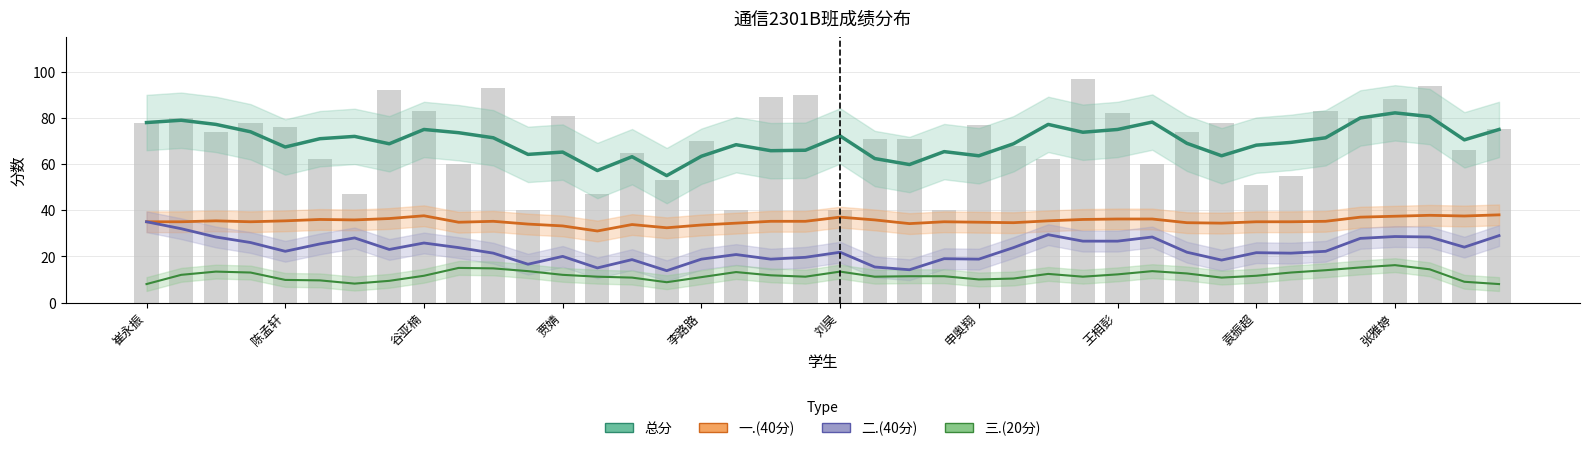

Read the 总分 value at 35.

80.0